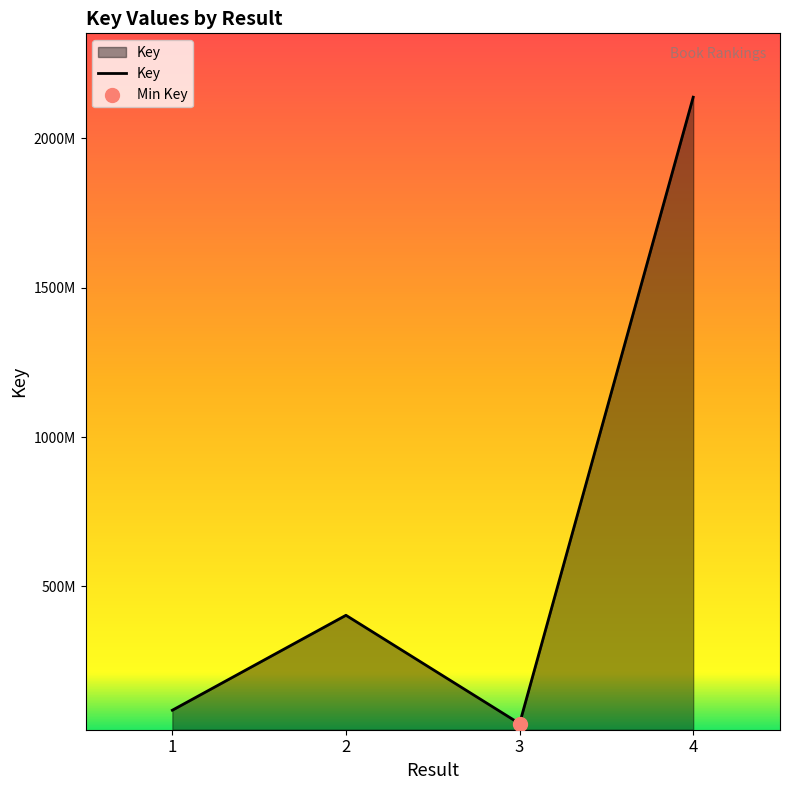

What is the ratio of the value at 2 to the value at 3?

9.9